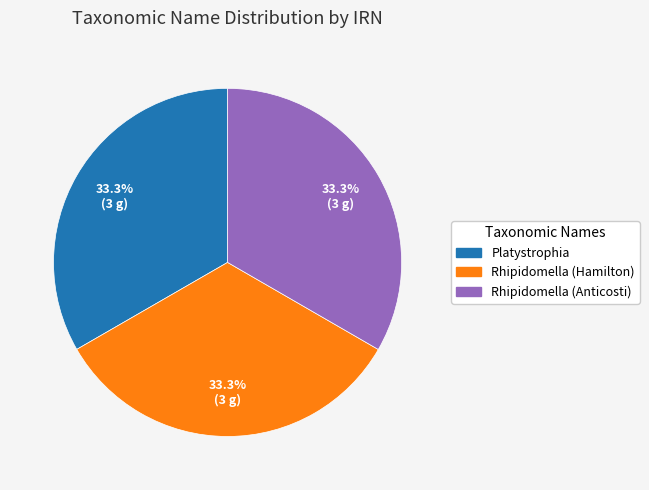

The Rhipidomella (Anticosti) slice represents 33% of the pie. True or false?

True